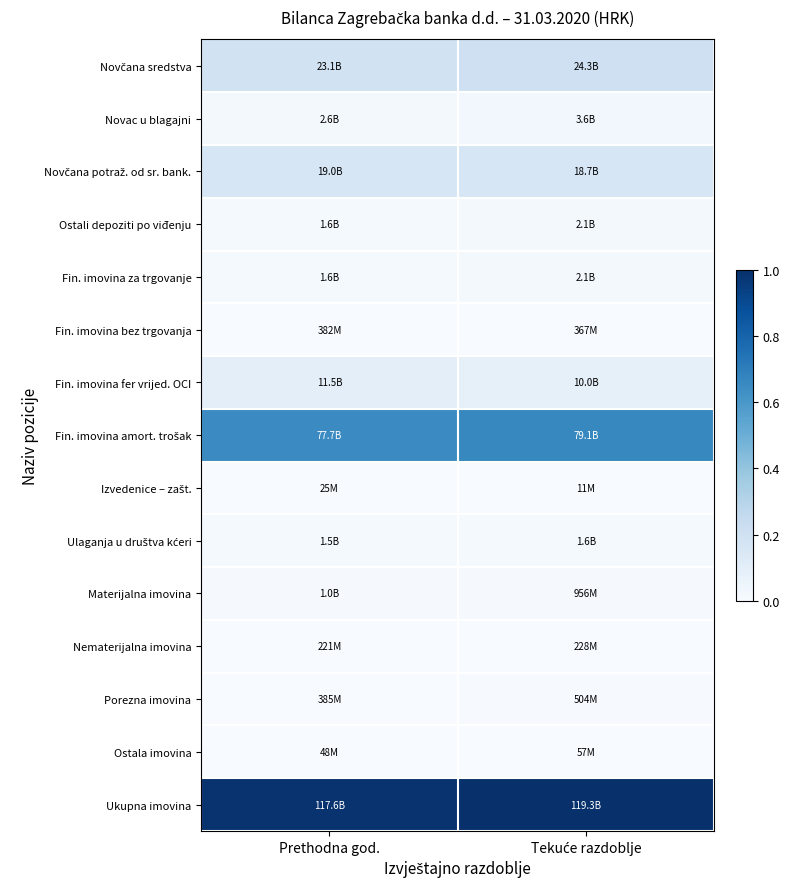

Which label corresponds to the largest value in the chart?

Tekuće razdoblje